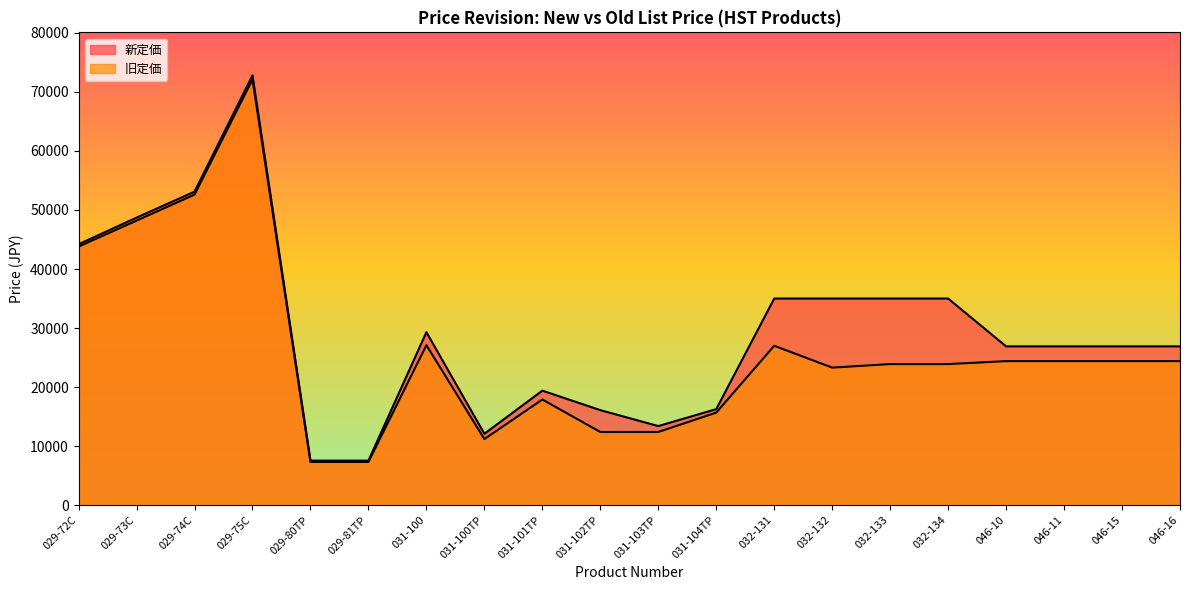

What is the sum of all 新定価 values?

588070